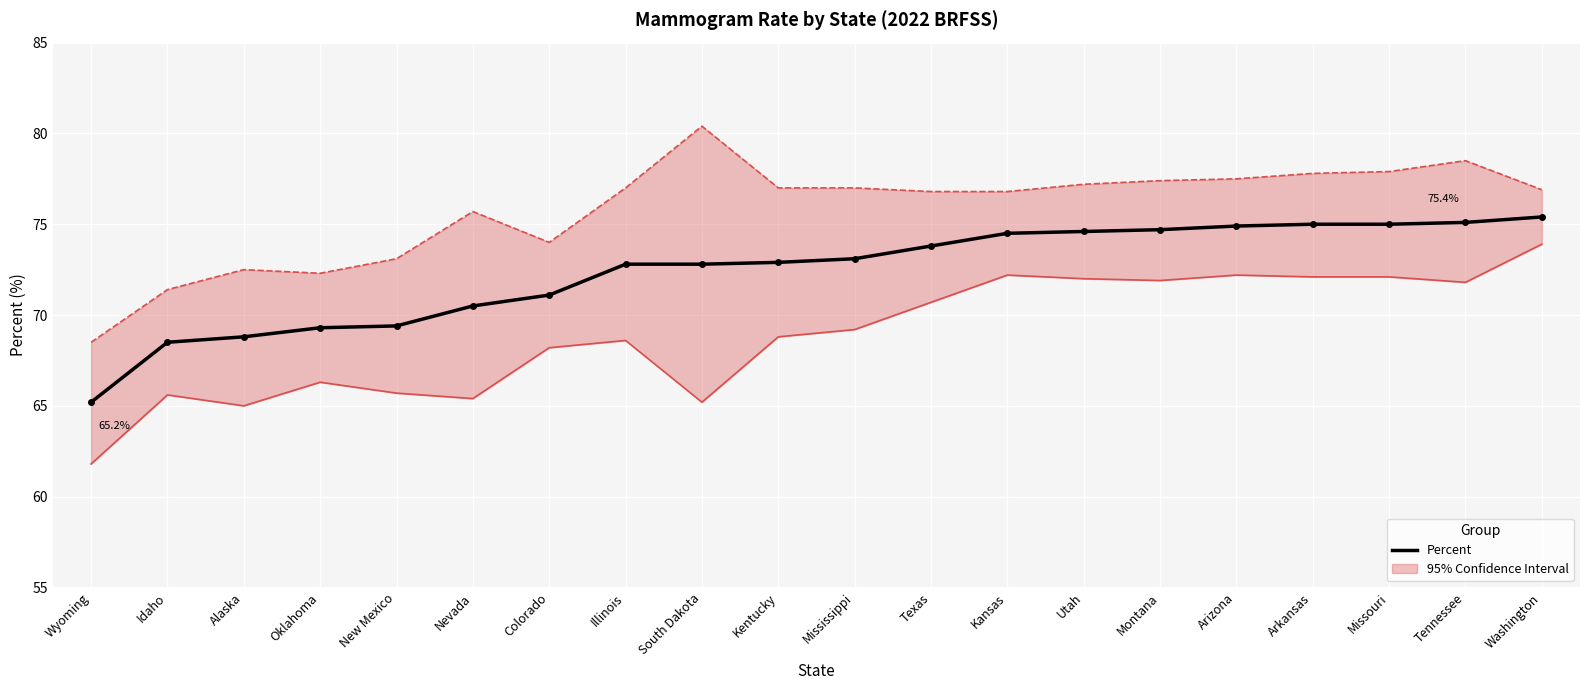

Which series has the widest spread of values?

Lower 95% CI